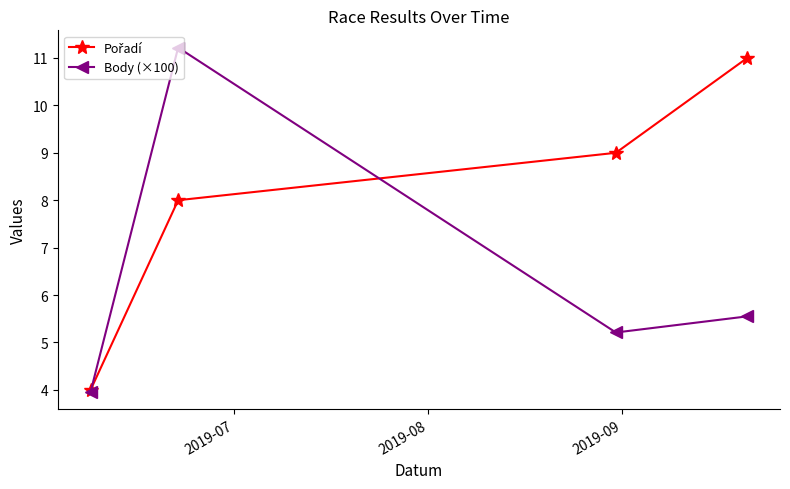

Is this an area chart (filled region under the line)?

No